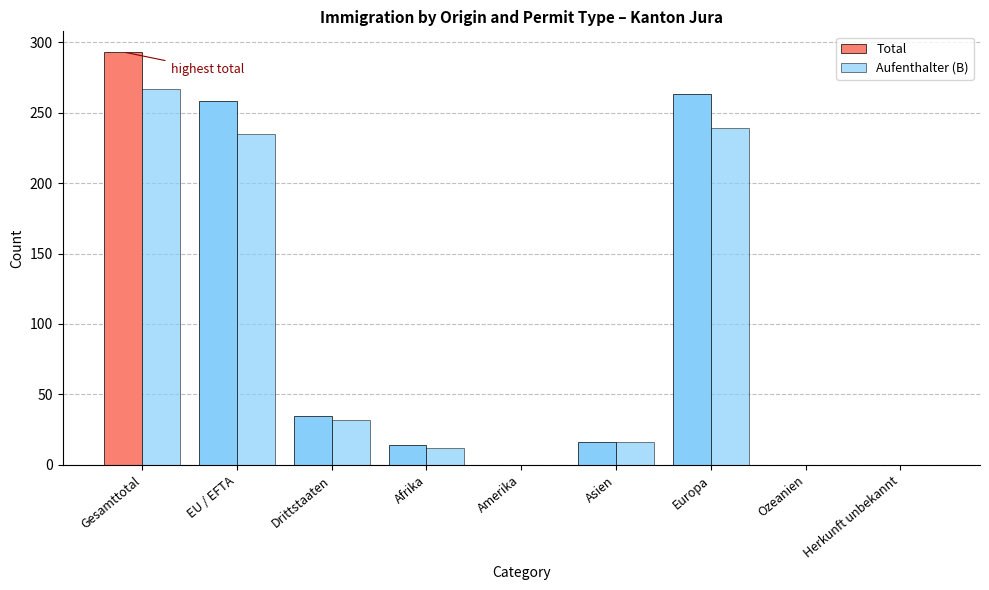

At how many categories does at least one series exceed 291?

1